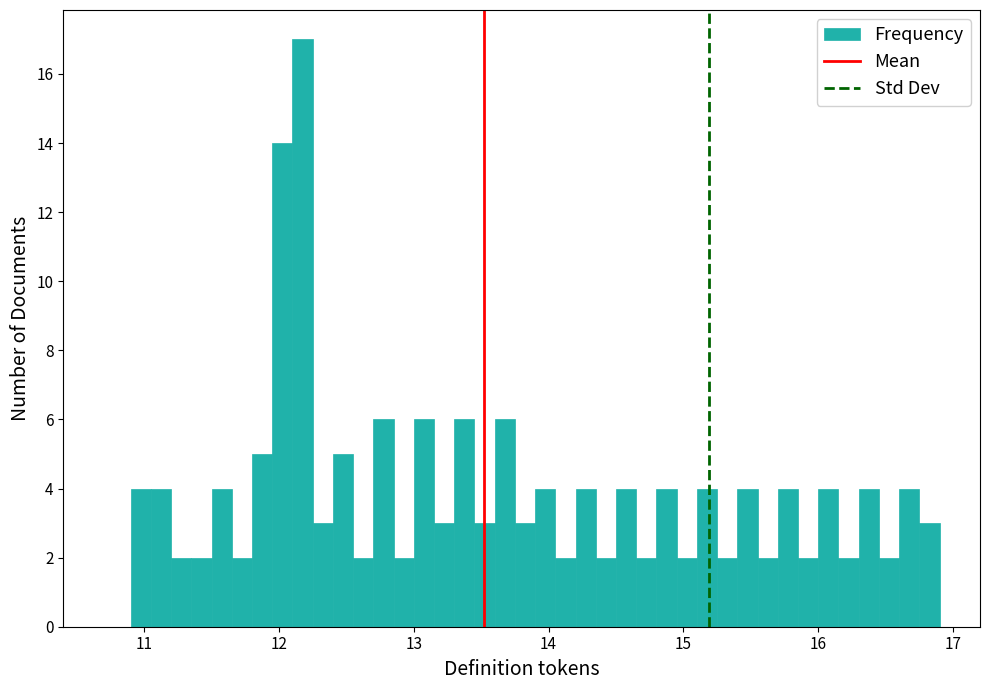

Read against the x-axis, roughly where is the centre of the tallest bar?

12.2